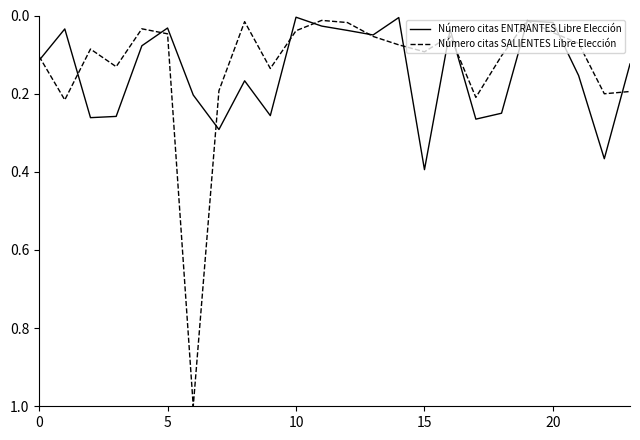

How many times do Número citas ENTRANTES Libre Elección and Número citas SALIENTES Libre Elección cross each other?

13